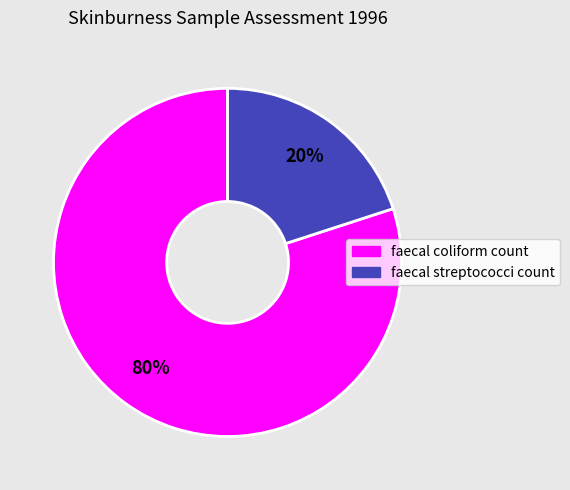

To the nearest percent, what is the difference between the largest and smallest slice percentages?

60%